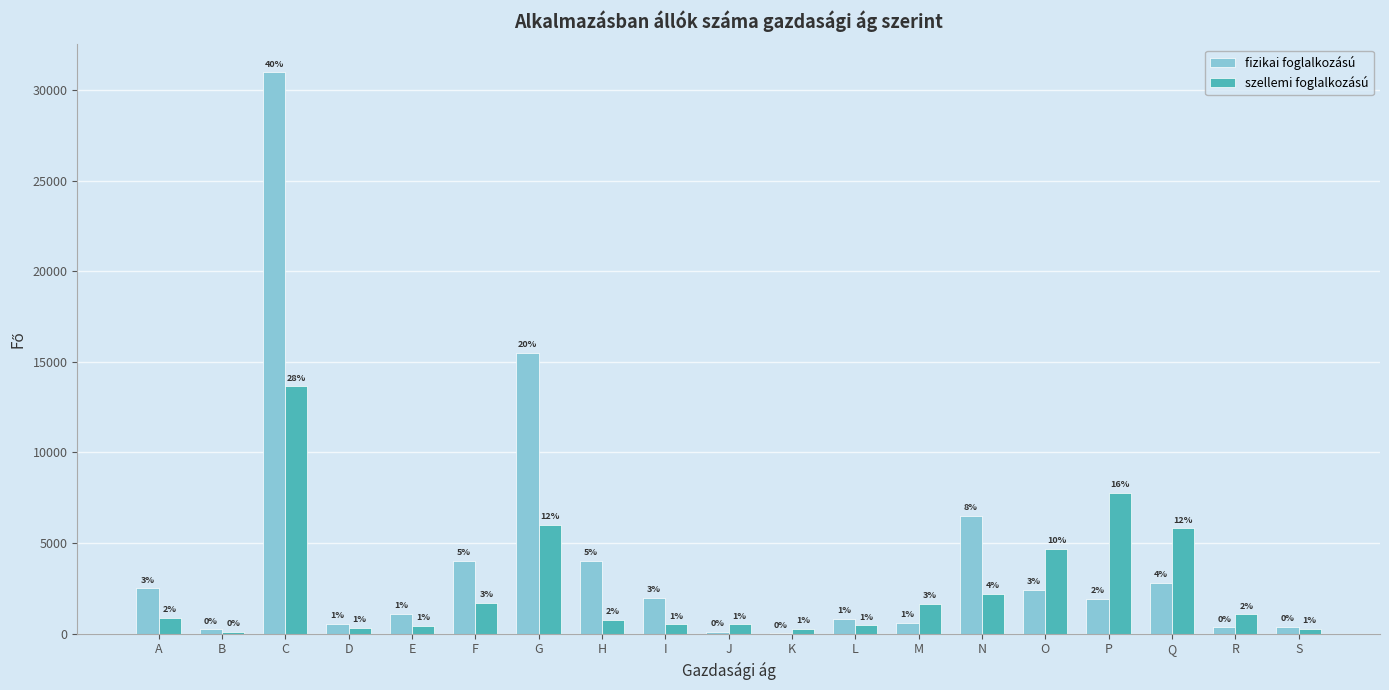

What is the sum of all fizikai foglalkozású values?

76717